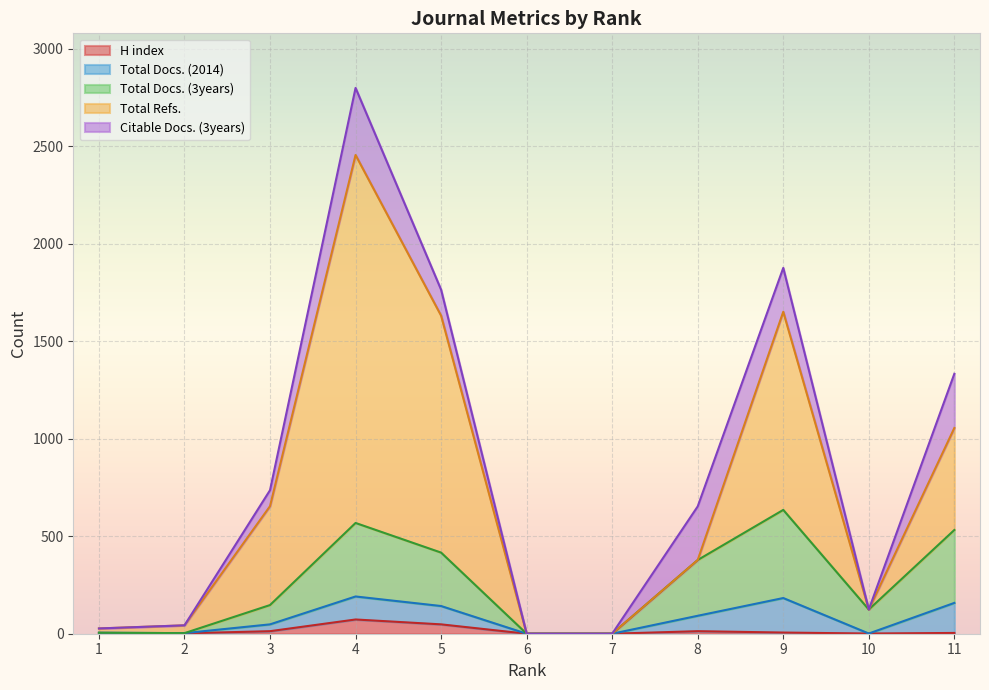

What is the highest value of the H index series?

73